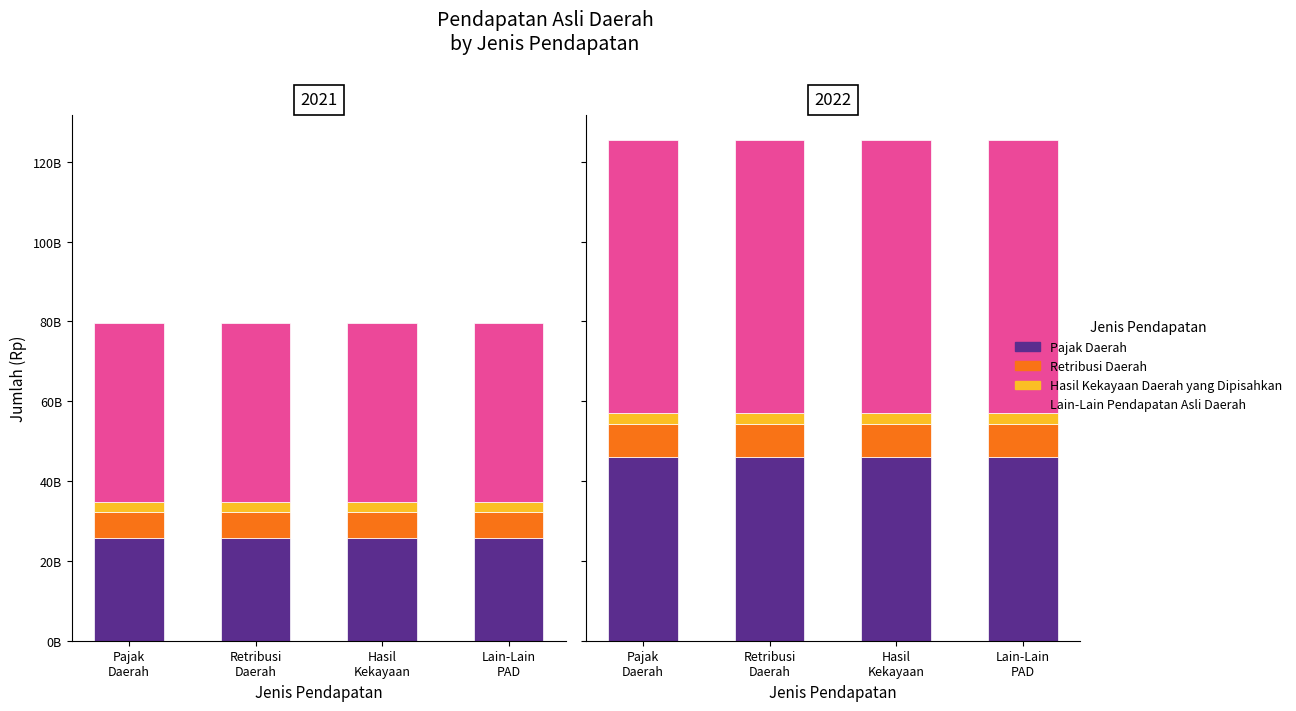

What are all the series names shown in the legend?

Pajak Daerah, Retribusi Daerah, Hasil Kekayaan Daerah yang Dipisahkan, Lain-Lain Pendapatan Asli Daerah